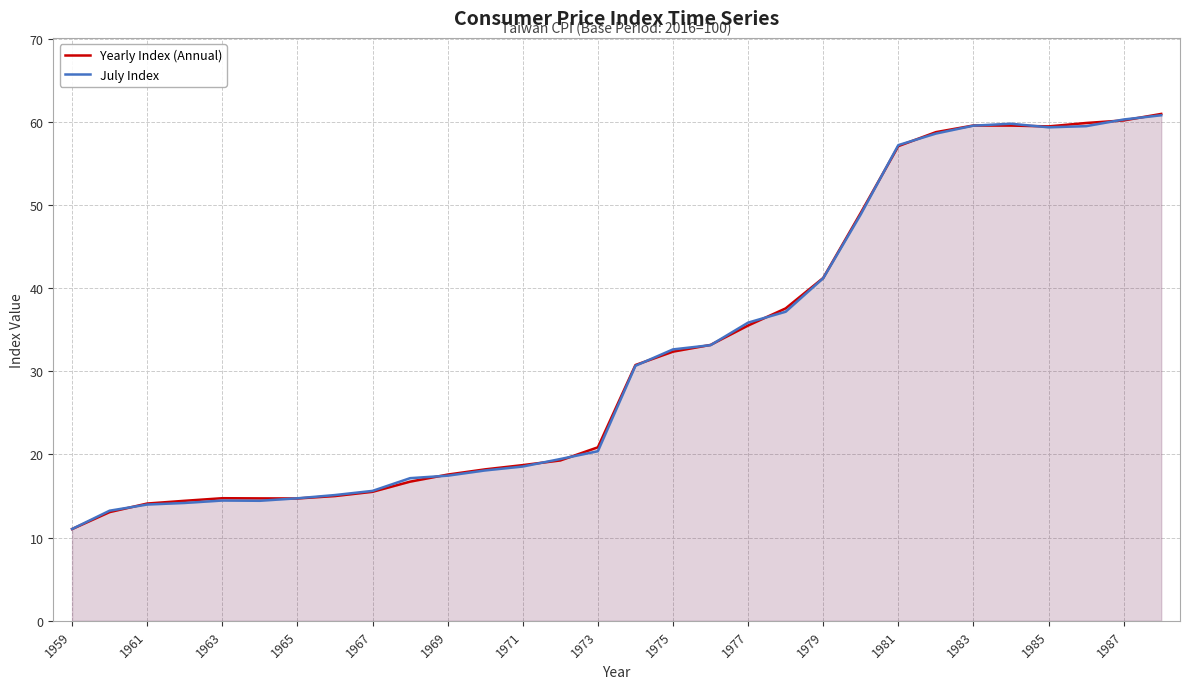

Which category has the lowest value across all series?

1959